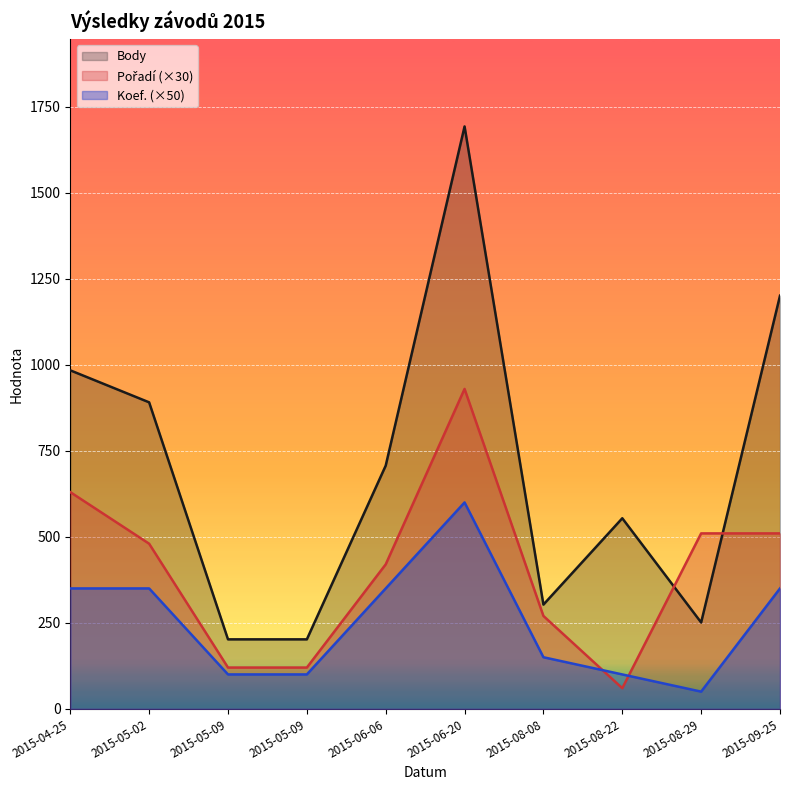

What is the difference between the maximum and minimum values in the Pořadí series?

870